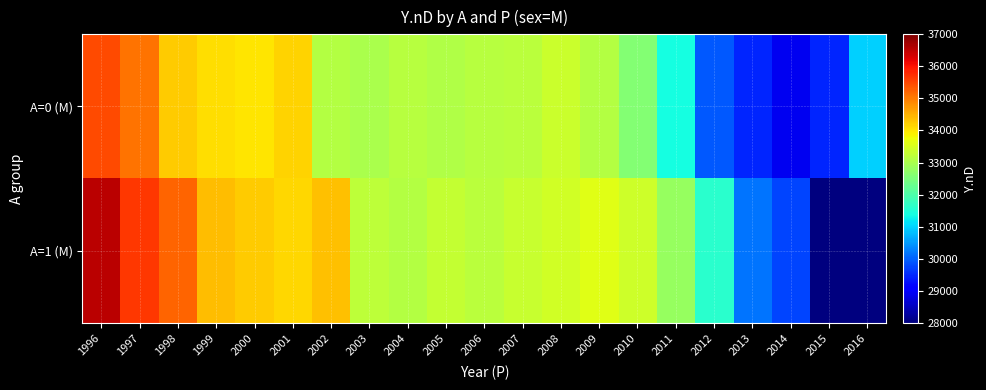

At how many categories does at least one series exceed 6835?

21